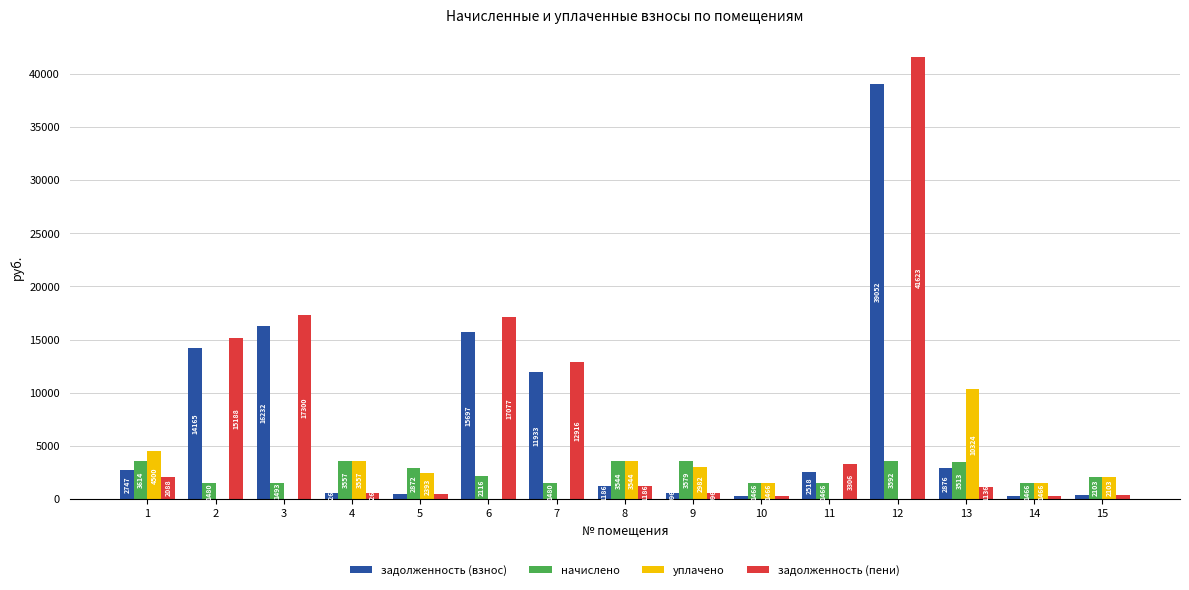

Which series has the largest total across all categories?

задолженность (пени)